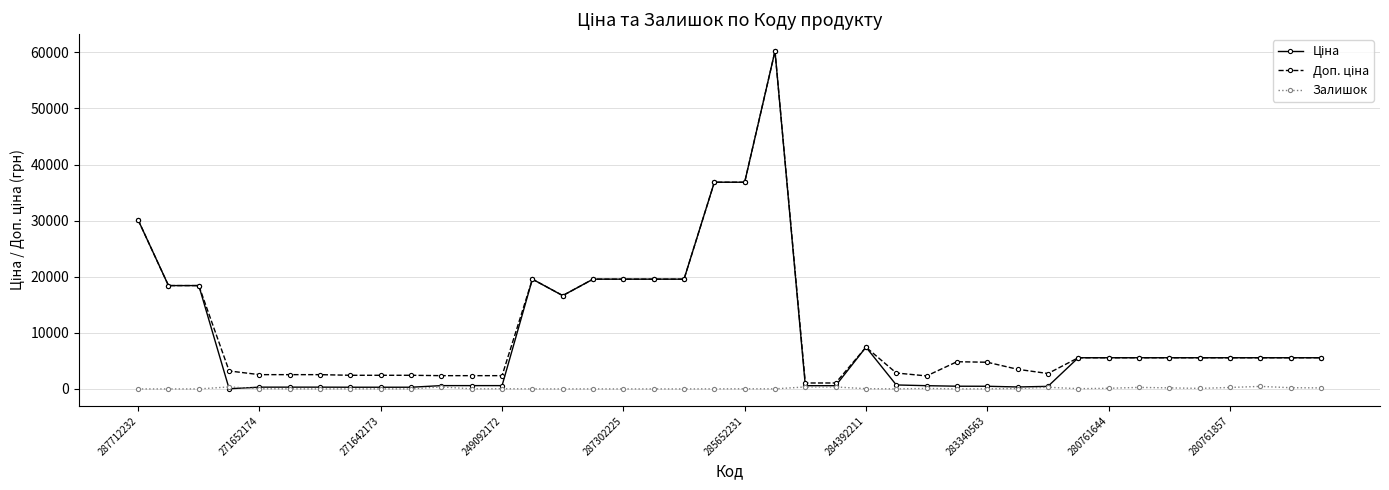

What is the difference between the maximum and minimum values in the Залишок series?

454.0